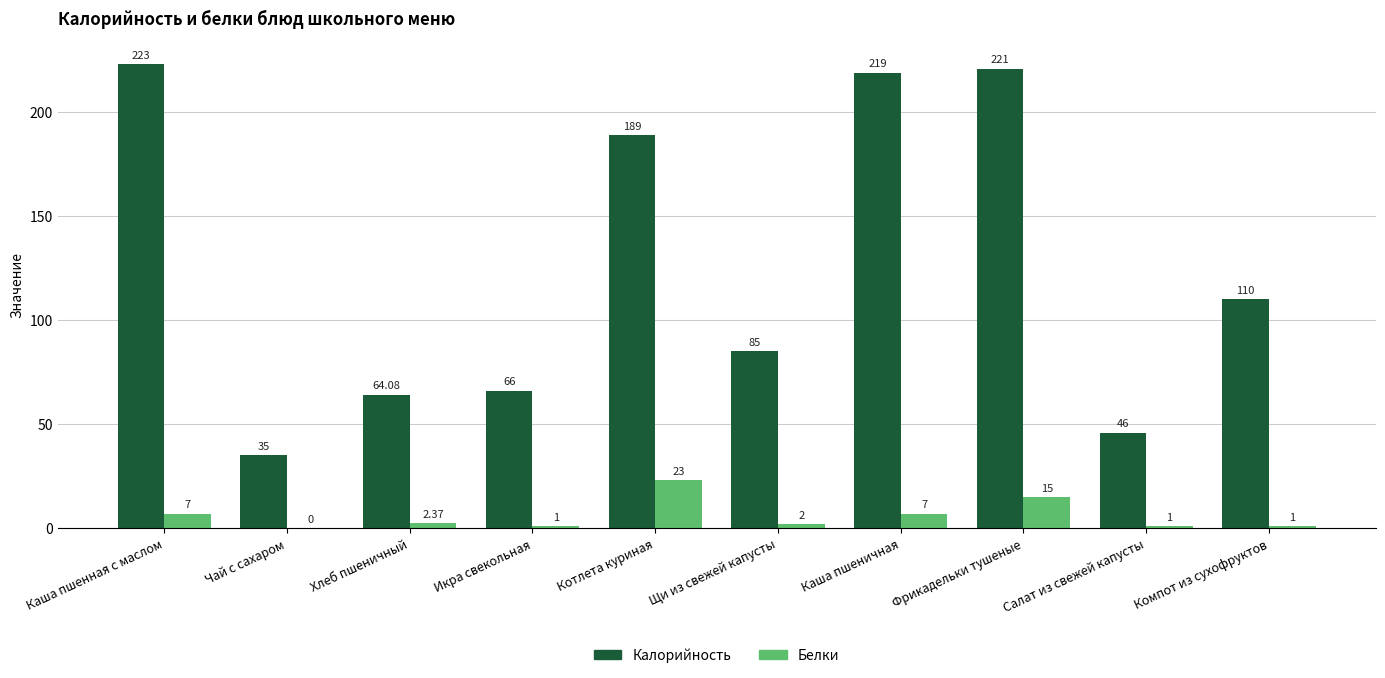

True or false: Калорийность has a value of 126.9 at Каша пшеничная.

False